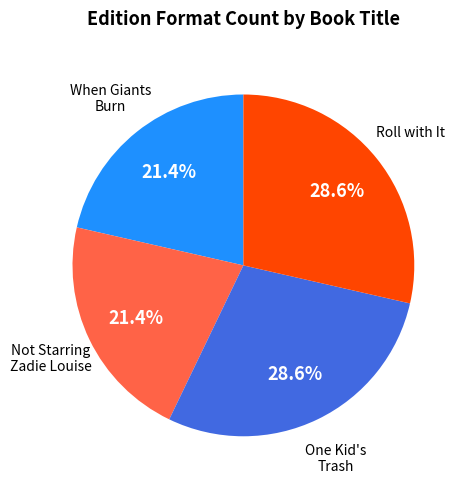

How many slices are in this pie chart?

4